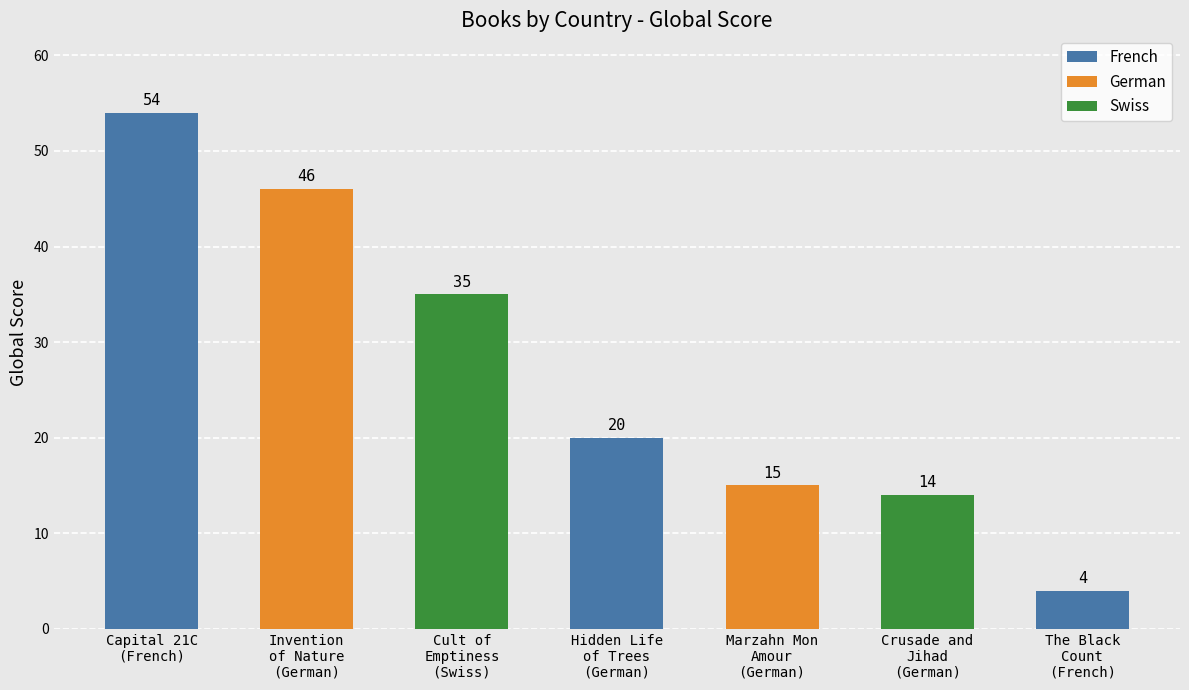

What is the smallest value displayed?

4